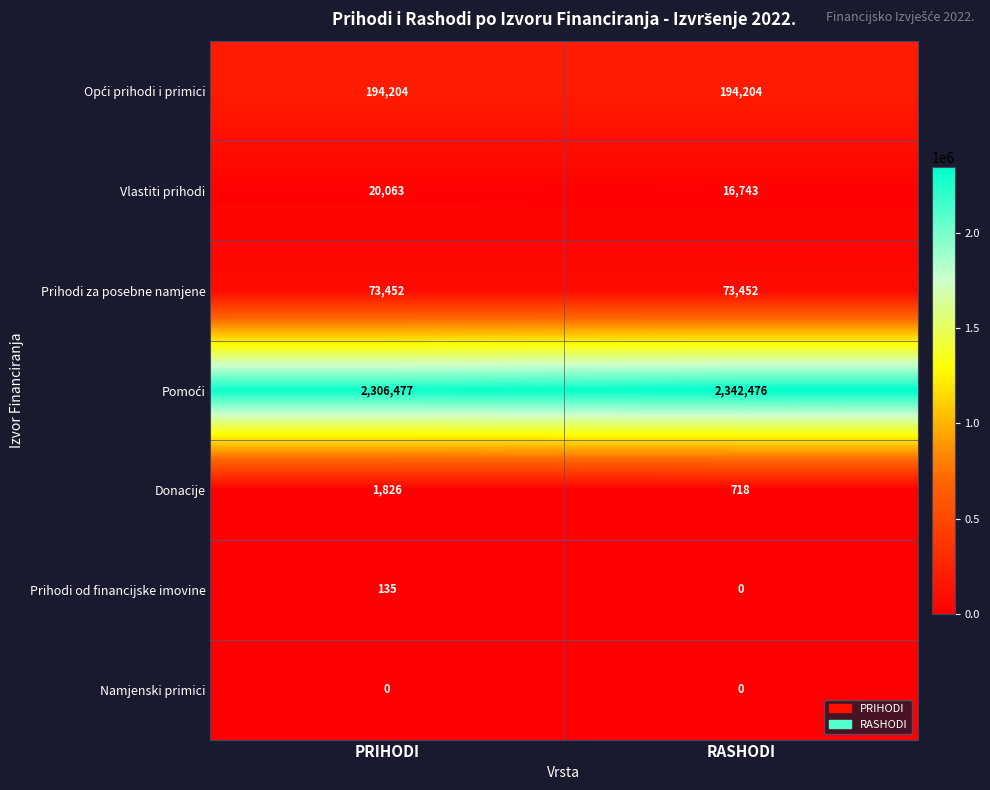

Which label corresponds to the largest value in the chart?

RASHODI